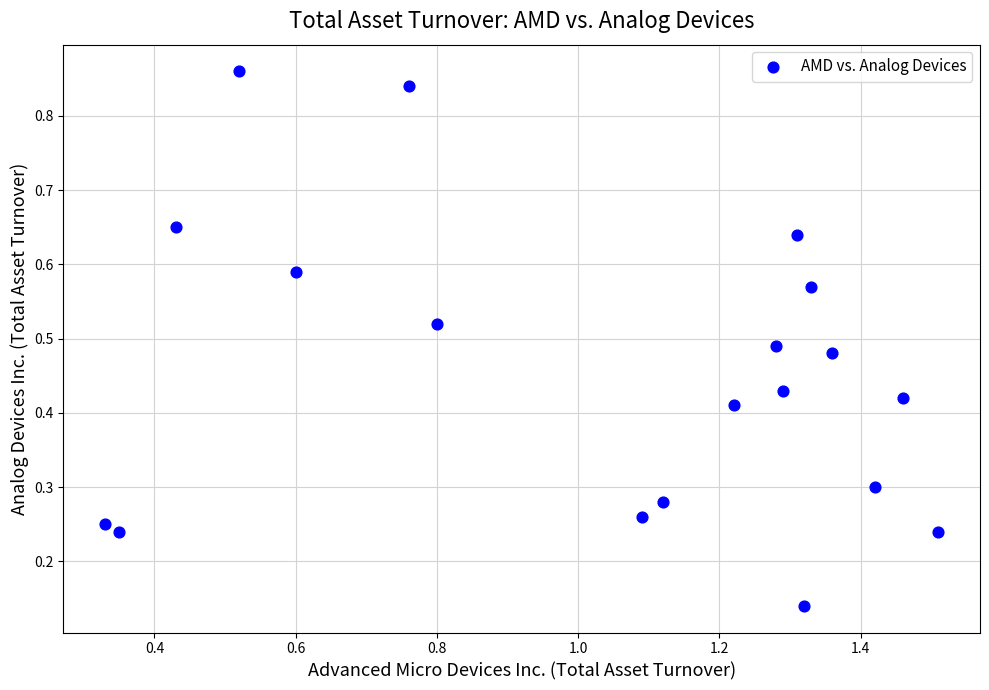

What is the range of X values (max minus min)?

1.2